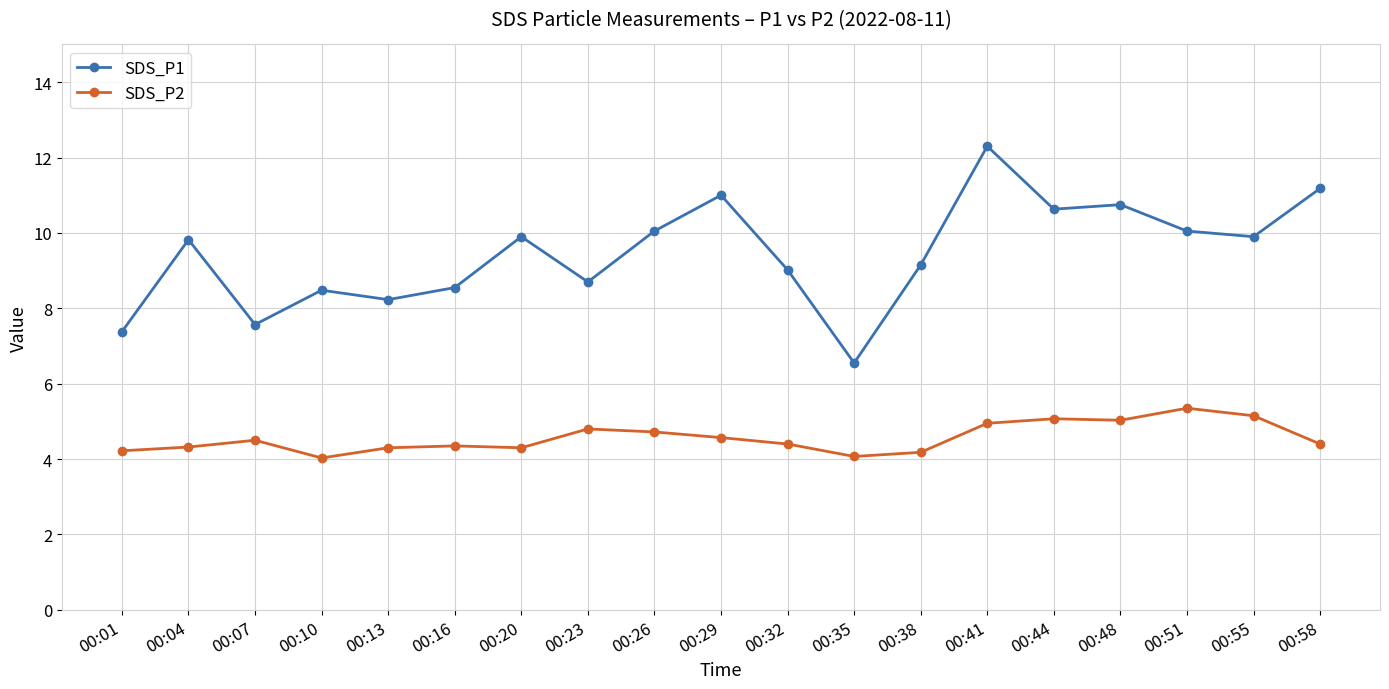

True or false: SDS_P2 and SDS_P1 intersect in this chart.

False